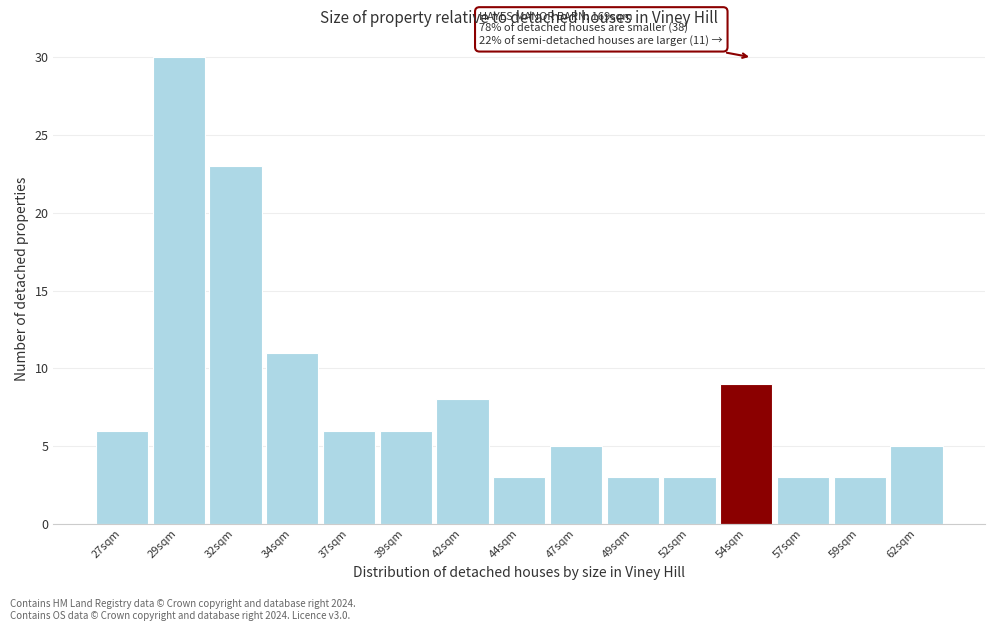

Reading left to right, transcribe all the data shown in this chart.

27sqm=6	29sqm=30	32sqm=23	34sqm=11	37sqm=6	39sqm=6	42sqm=8	44sqm=3	47sqm=5	49sqm=3	52sqm=3	54sqm=9	57sqm=3	59sqm=3	62sqm=5